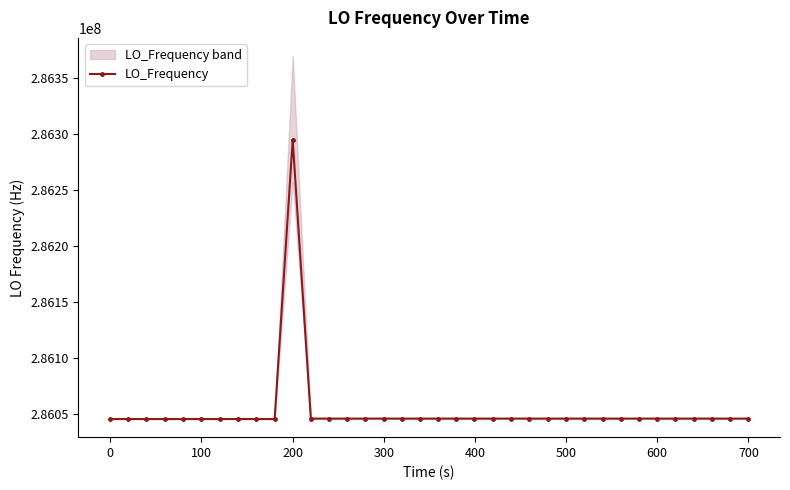

What is the minimum value for LO_Frequency?

286045503.9